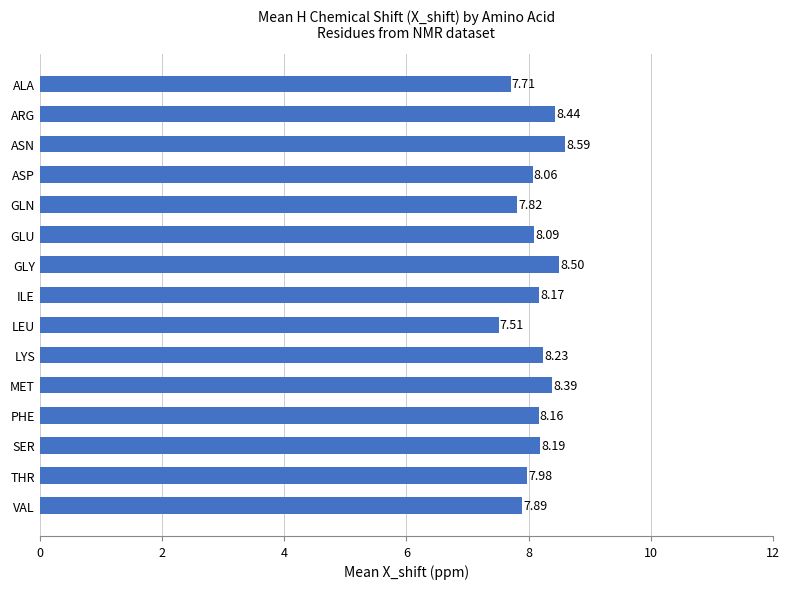

What is the change in value from ARG to ASP?

-0.4